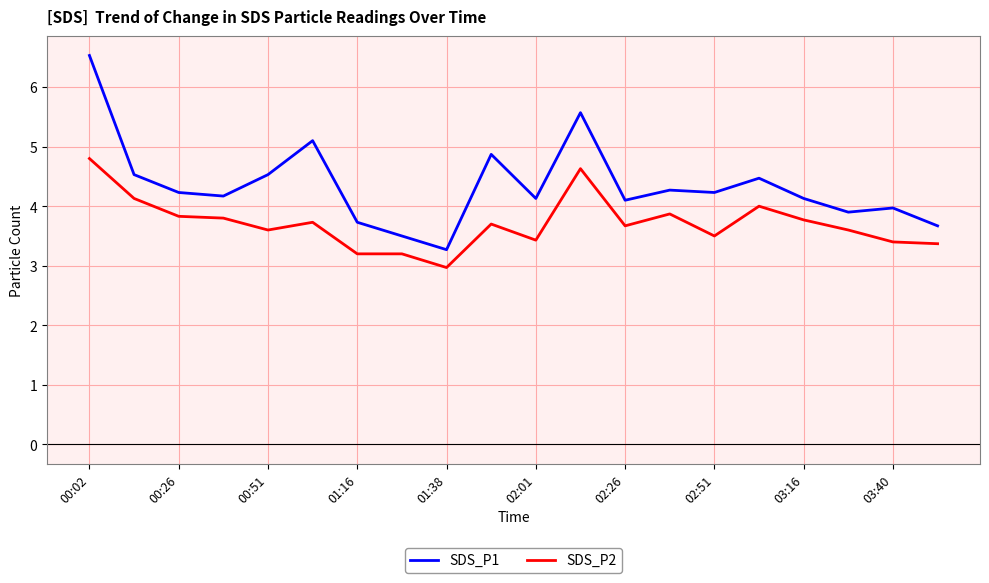

Is this an area chart (filled region under the line)?

No